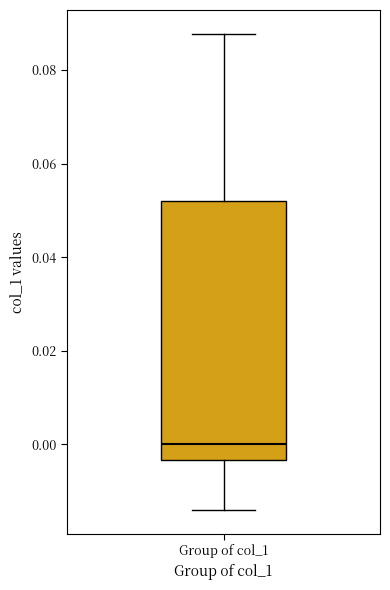

Transcribe this box plot: give where the median line is, the range the box spans, and where the two whiskers end, as read against the y-axis. The values are not printed on the chart, so give them approximately, as read against the axis.

median 0.000, box -0.004 to 0.052, whiskers -0.014 to 0.088